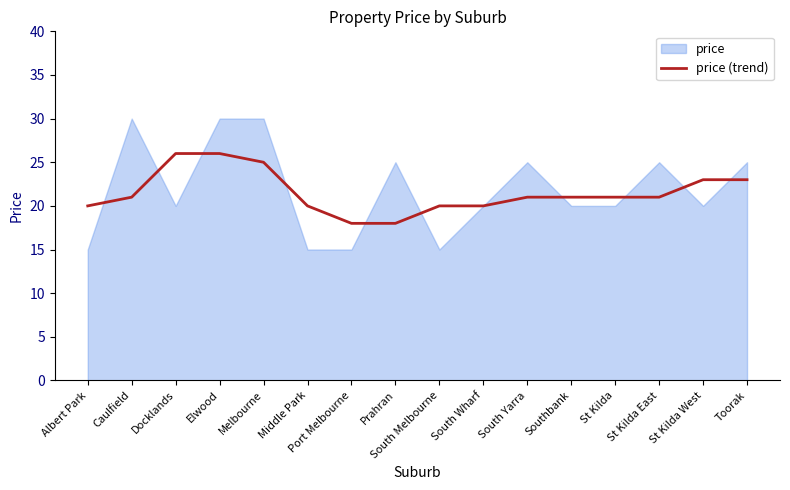

What is the highest value of the price (trend) series?

26